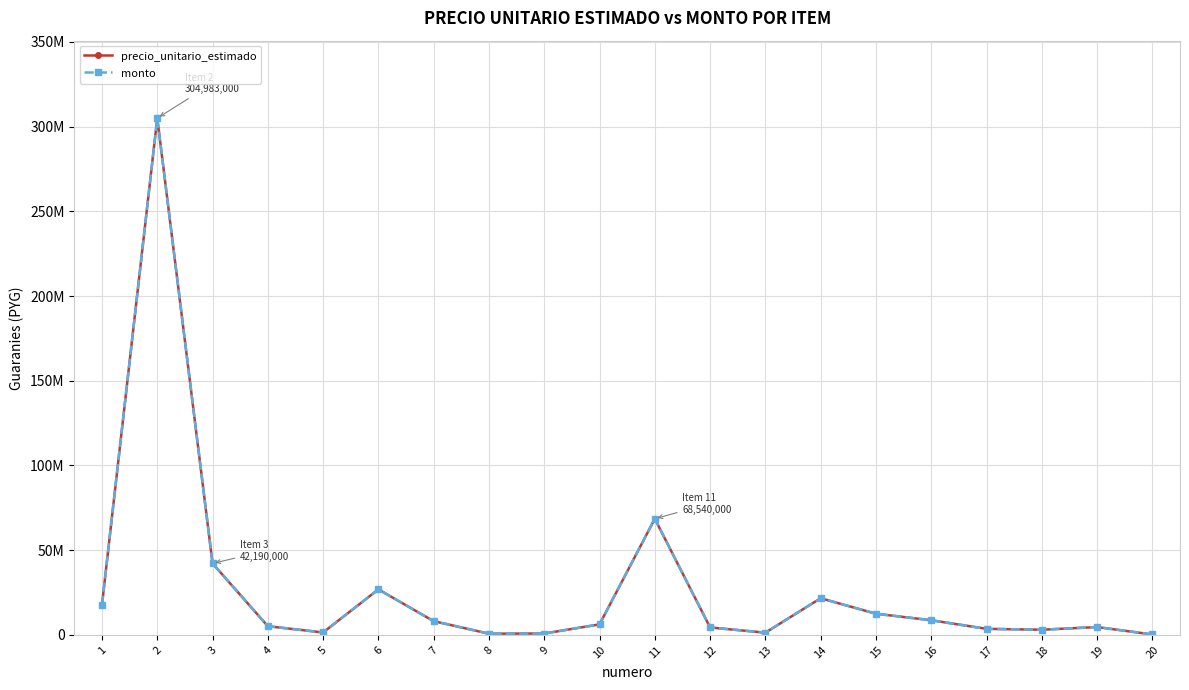

At which label does monto reach its peak?

2